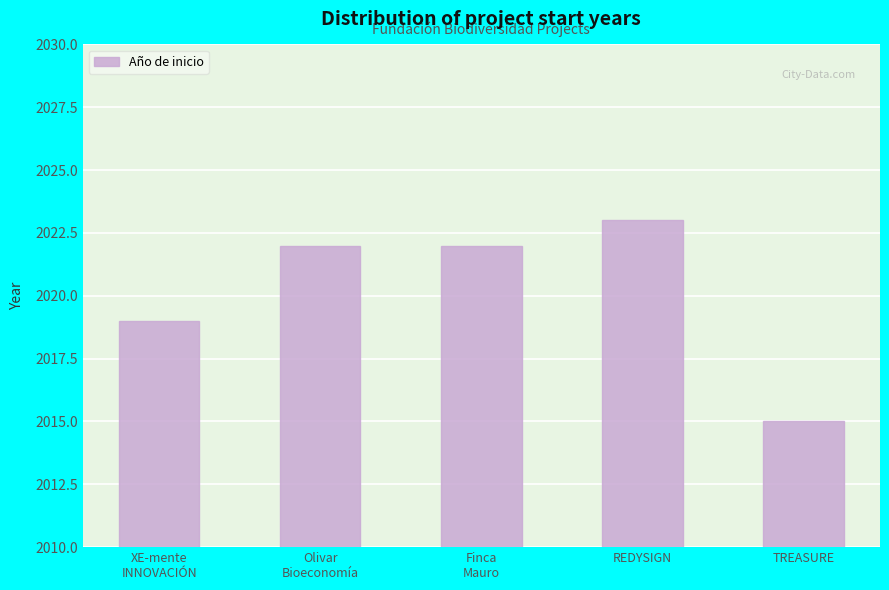

How many data points does each series have?

5